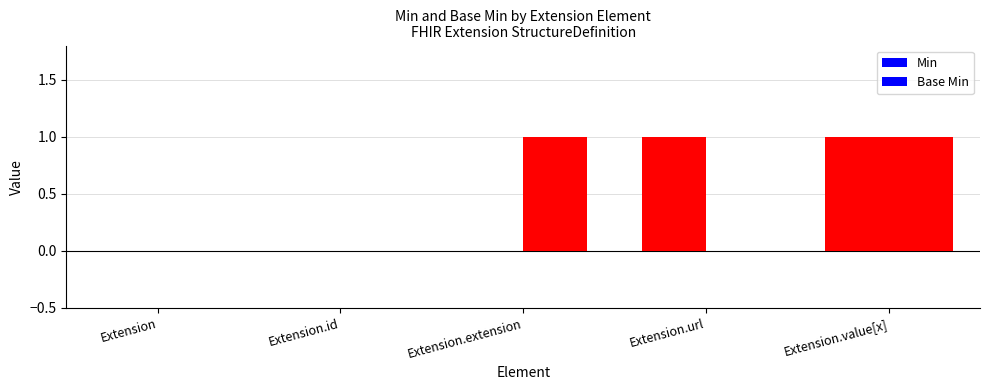

What is the label of the 4th bar from the right?

Extension.id